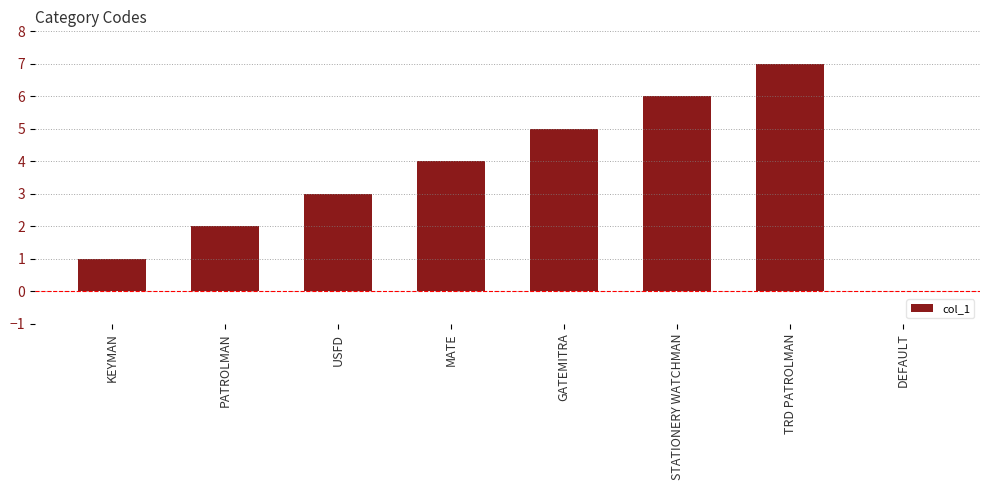

What is the ratio of the value at TRD PATROLMAN to the value at PATROLMAN?

3.5